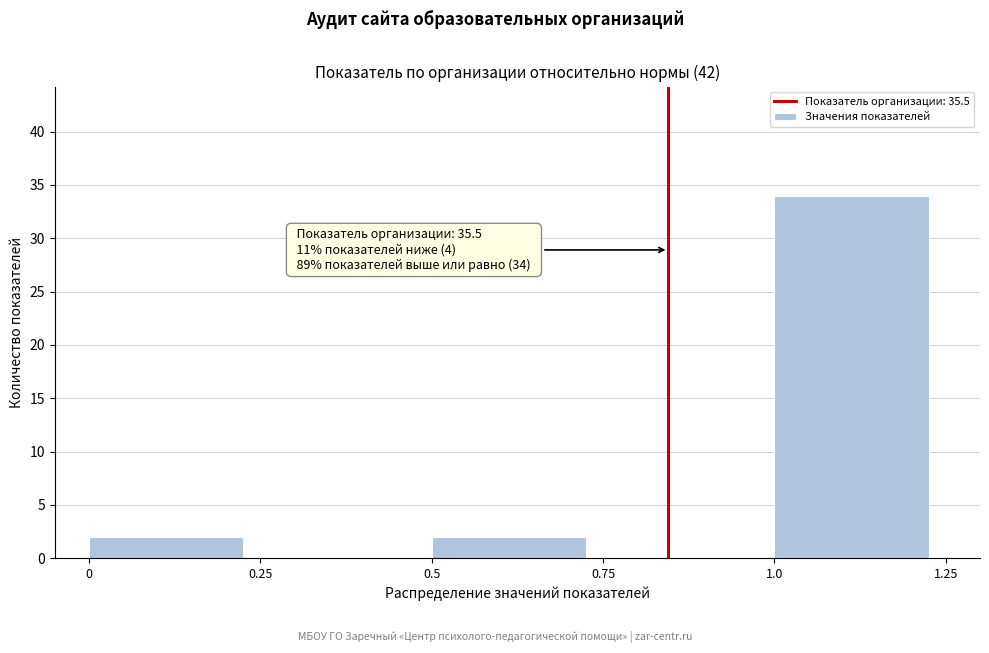

Over which range of the x-axis is the bar tallest?

1.0 to 1.25